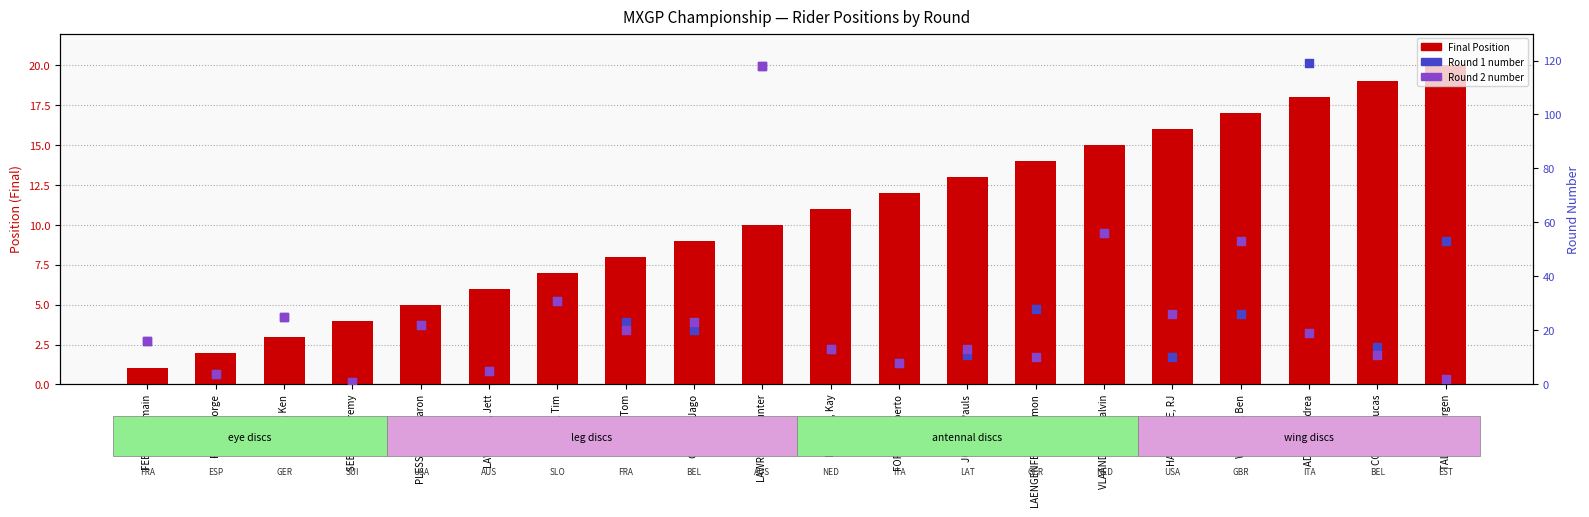

Which series has the widest spread of Y values?

Round 1 start